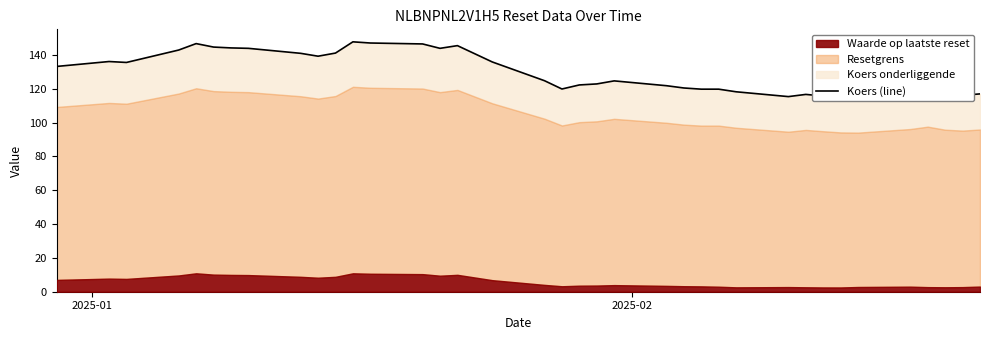

What is the greatest value displayed?

147.8